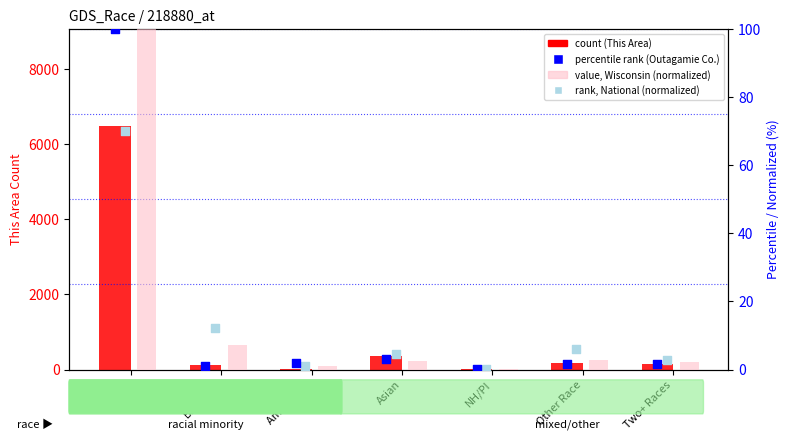

Is the value of rank, National (normalized) at Asian greater than the value of percentile rank (Outagamie Co.) at NH/PI?

Yes